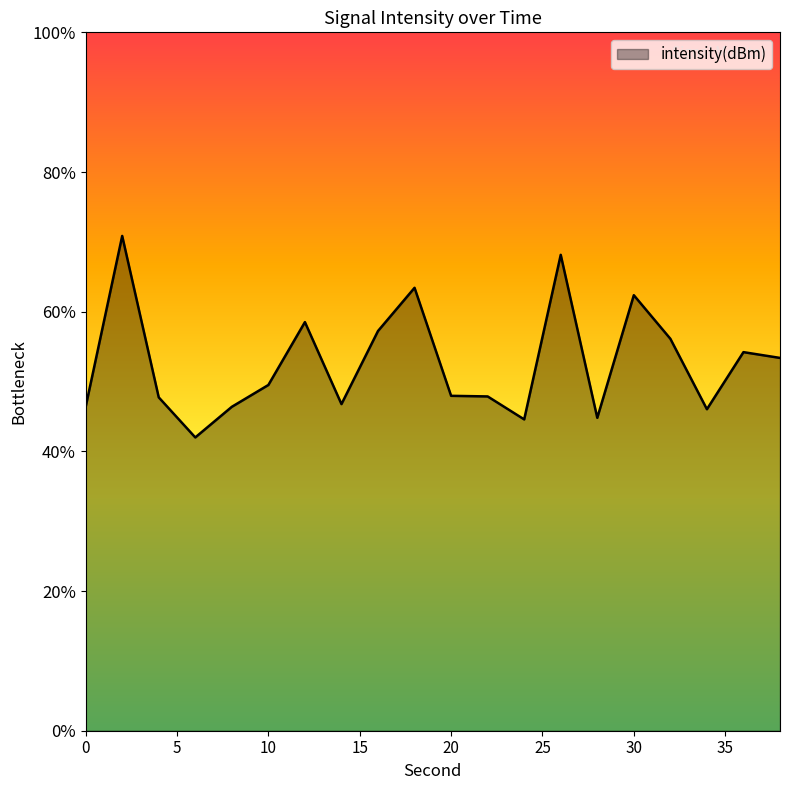

Reading left to right, extract all data points from this chart.

-108.0	-104.4	-107.8	-108.7	-108.0	-107.6	-106.2	-108.0	-106.4	-105.5	-107.8	-107.8	-108.3	-104.8	-108.3	-105.6	-106.6	-108.1	-106.9	-107.0